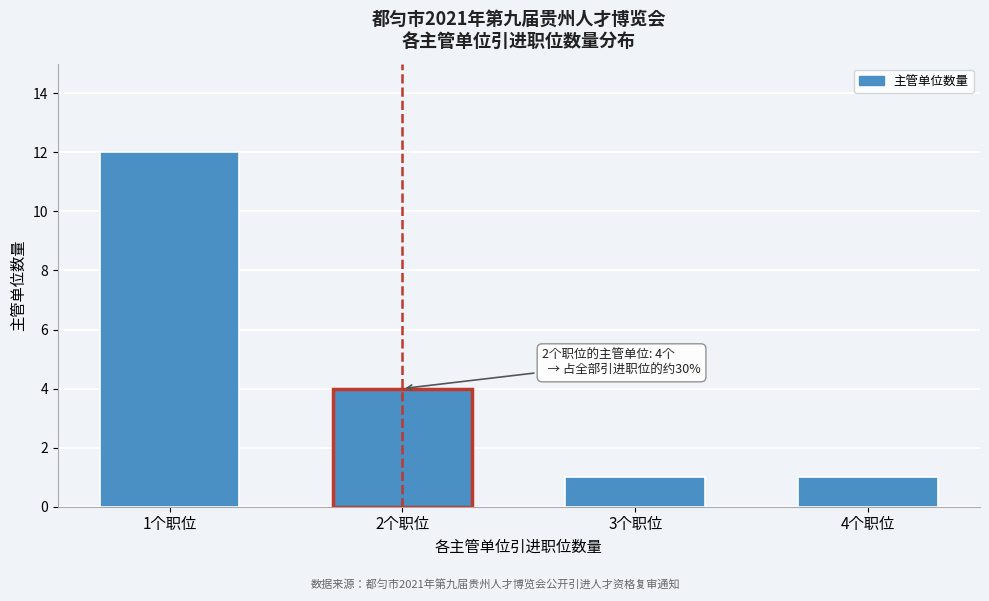

Reading left to right, extract all data points from this chart.

1个职位=12	2个职位=4	3个职位=1	4个职位=1